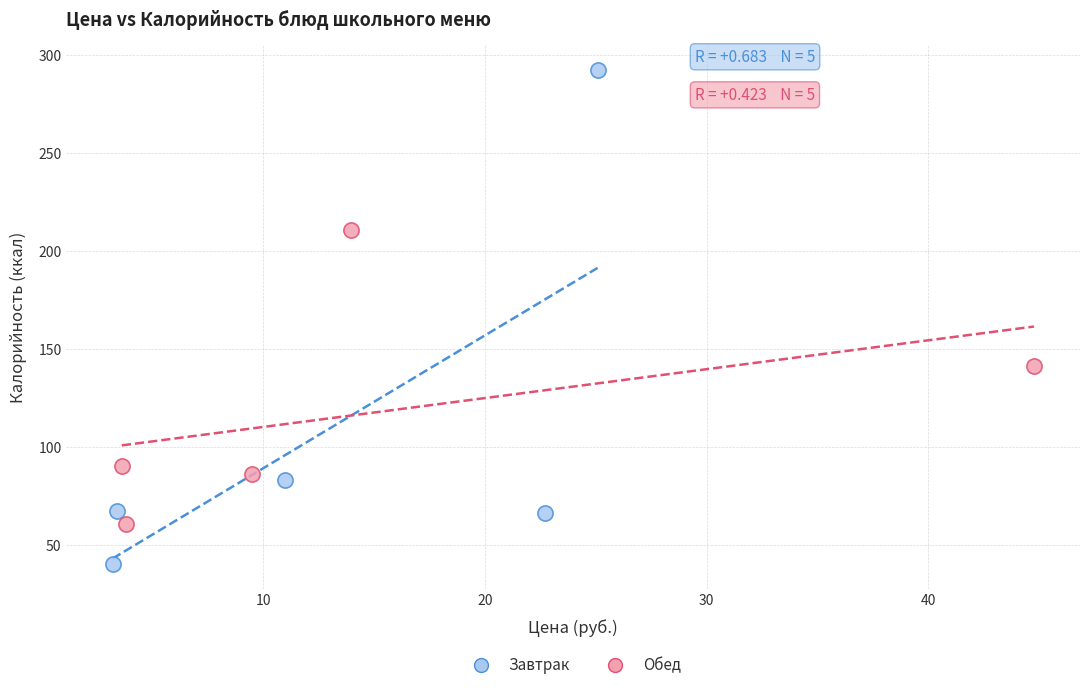

Which series contains the lowest Y value?

Завтрак